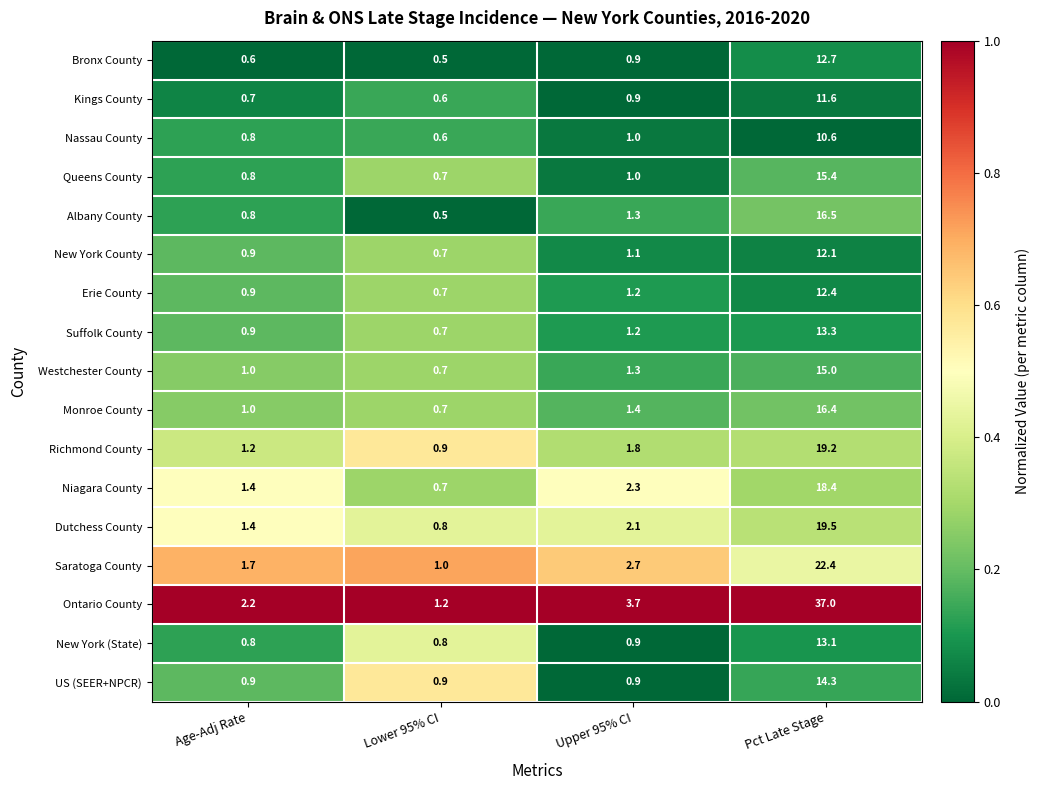

The value of Albany County at Upper 95% CI is 0.4. True or false?

False